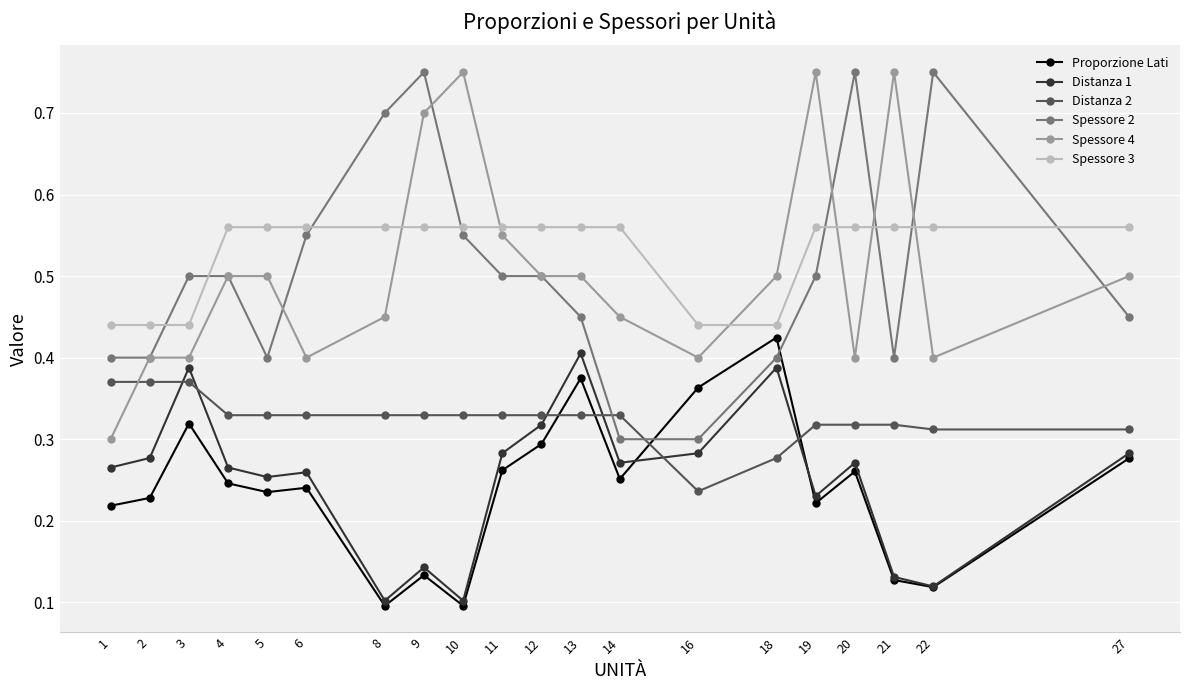

True or false: Spessore 2 has more than 1 points higher than both neighbors.

True